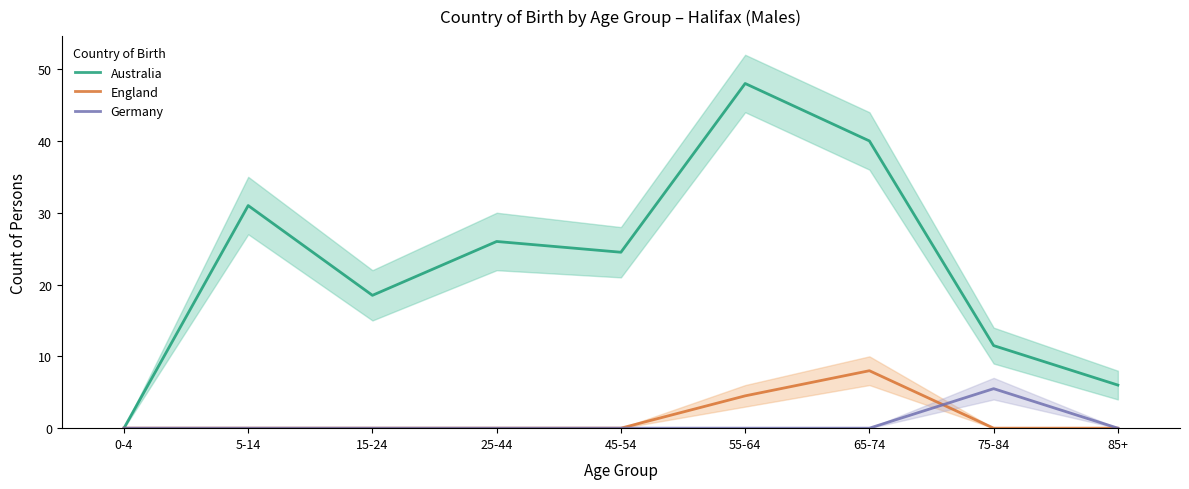

What is the difference between the maximum and second lowest values in the Germany series?

5.5